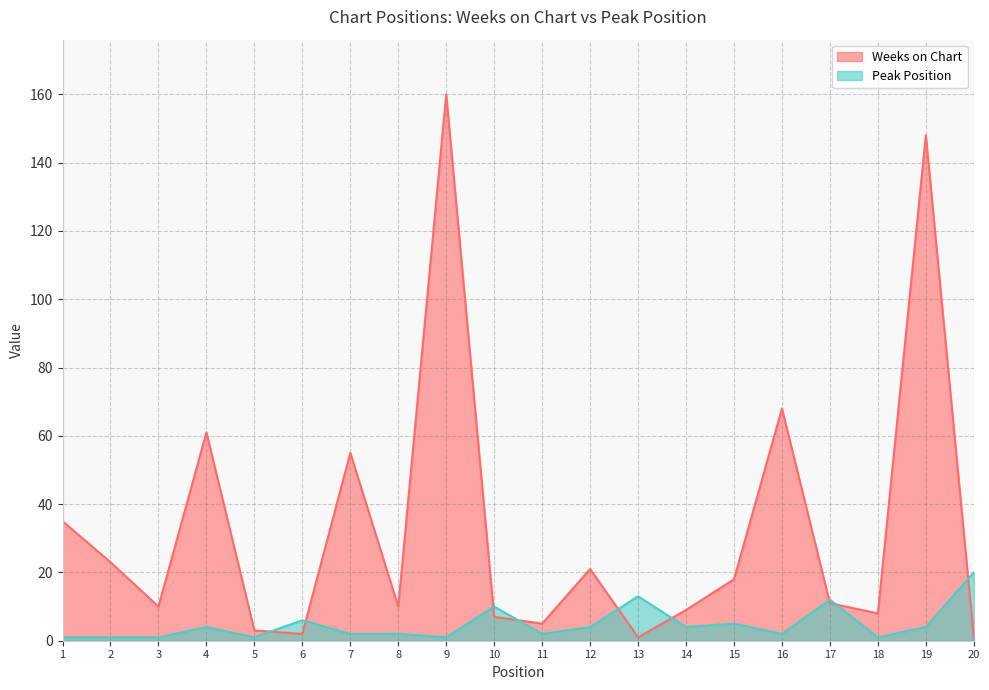

Reading left to right, extract all data points from this chart.

Weeks on Chart: 1=35	2=23	3=10	4=61	5=3	6=2	7=55	8=10	9=160	10=7	11=5	12=21	13=1	14=9	15=18	16=68	17=11	18=8	19=148	20=1
Peak Position: 1=1	2=1	3=1	4=4	5=1	6=6	7=2	8=2	9=1	10=10	11=2	12=4	13=13	14=4	15=5	16=2	17=12	18=1	19=4	20=20